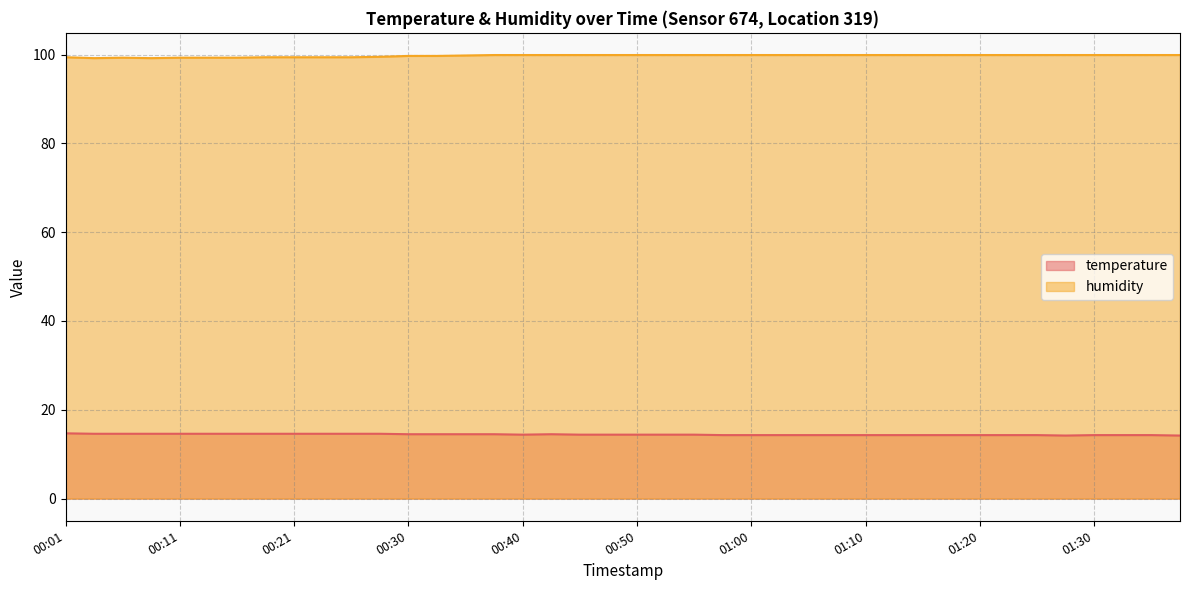

Reading left to right, list all the values displayed in this chart.

temperature: 00:01=14.7	00:03=14.6	00:06=14.6	00:08=14.6	00:11=14.6	00:13=14.6	00:16=14.6	00:18=14.6	00:21=14.6	00:23=14.6	00:26=14.6	00:28=14.6	00:30=14.5	00:33=14.5	00:35=14.5	00:38=14.5	00:40=14.4	00:43=14.5	00:45=14.4	00:48=14.4	00:50=14.4	00:53=14.4	00:55=14.4	00:58=14.3	01:00=14.3	01:02=14.3	01:05=14.3	01:07=14.3	01:10=14.3	01:12=14.3	01:15=14.3	01:17=14.3	01:20=14.3	01:22=14.3	01:25=14.3	01:27=14.2	01:30=14.3	01:32=14.3	01:35=14.3	01:37=14.2
humidity: 00:01=99.4	00:03=99.2	00:06=99.3	00:08=99.2	00:11=99.3	00:13=99.3	00:16=99.3	00:18=99.4	00:21=99.4	00:23=99.4	00:26=99.4	00:28=99.5	00:30=99.7	00:33=99.7	00:35=99.8	00:38=99.9	00:40=99.9	00:43=99.9	00:45=99.9	00:48=99.9	00:50=99.9	00:53=99.9	00:55=99.9	00:58=99.9	01:00=99.9	01:02=99.9	01:05=99.9	01:07=99.9	01:10=99.9	01:12=99.9	01:15=99.9	01:17=99.9	01:20=99.9	01:22=99.9	01:25=99.9	01:27=99.9	01:30=99.9	01:32=99.9	01:35=99.9	01:37=99.9